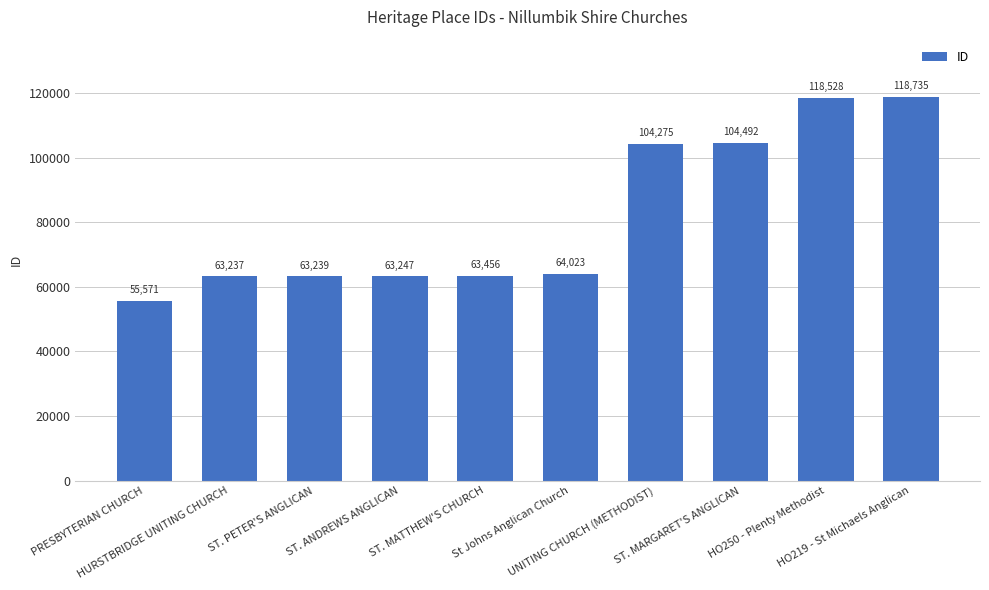

Approximately how many times larger is the value at HO250 - Plenty Methodist compared to ST. PETER'S ANGLICAN?

1.9